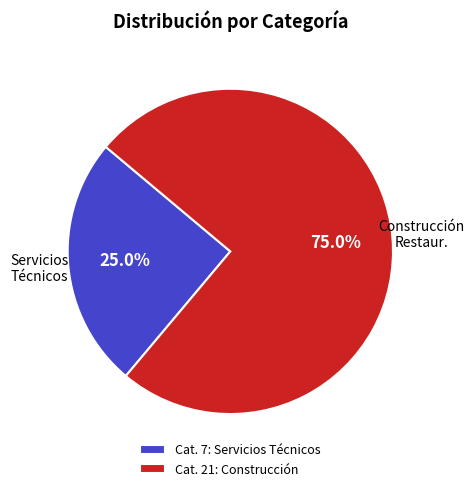

Approximately how many times larger is the value at Cat. 7: Servicios Técnicos compared to Cat. 21: Construcción?

0.3